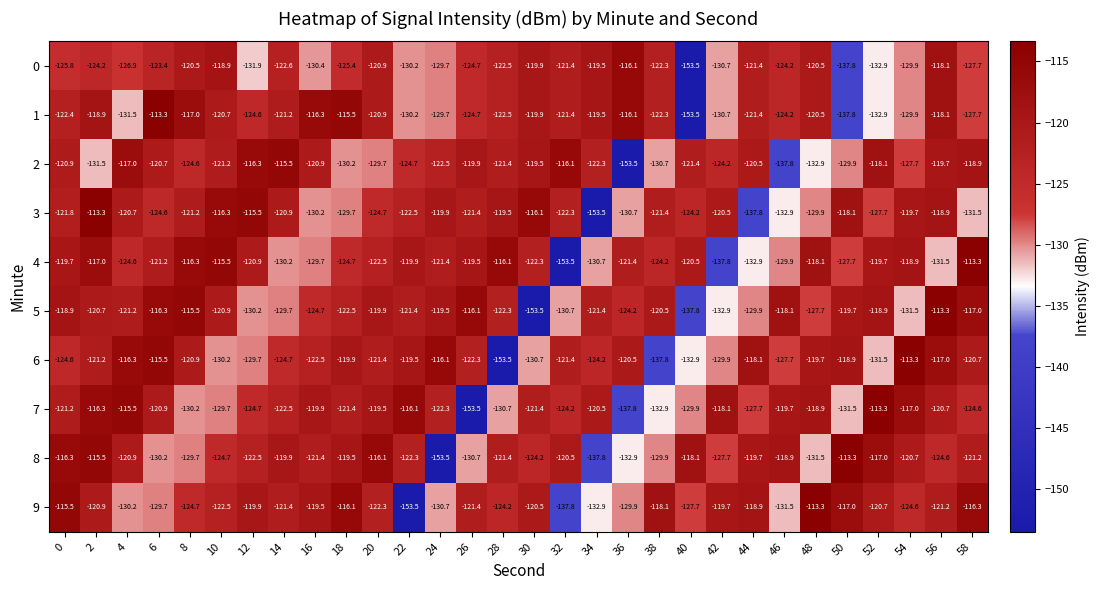

Which series changed the most between 10 and 26?

7